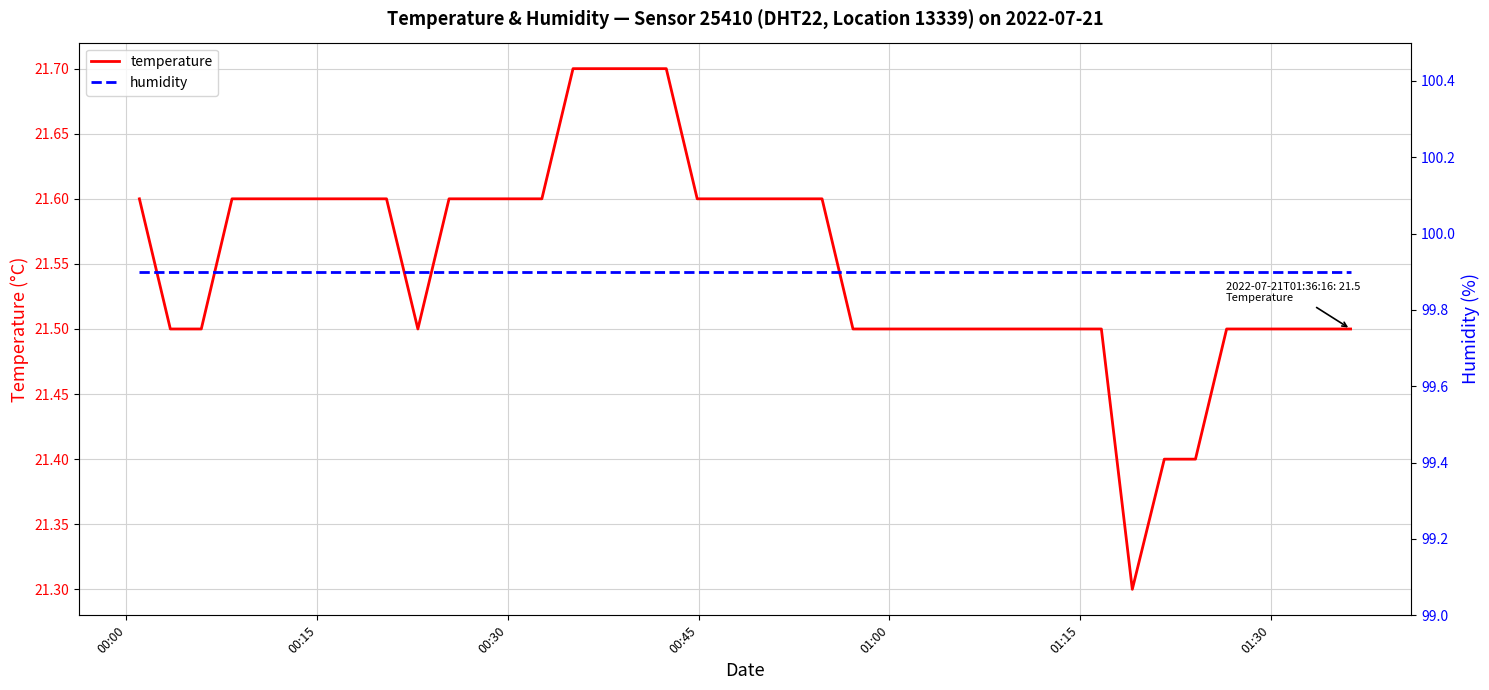

What is the minimum value shown in the chart?

21.3